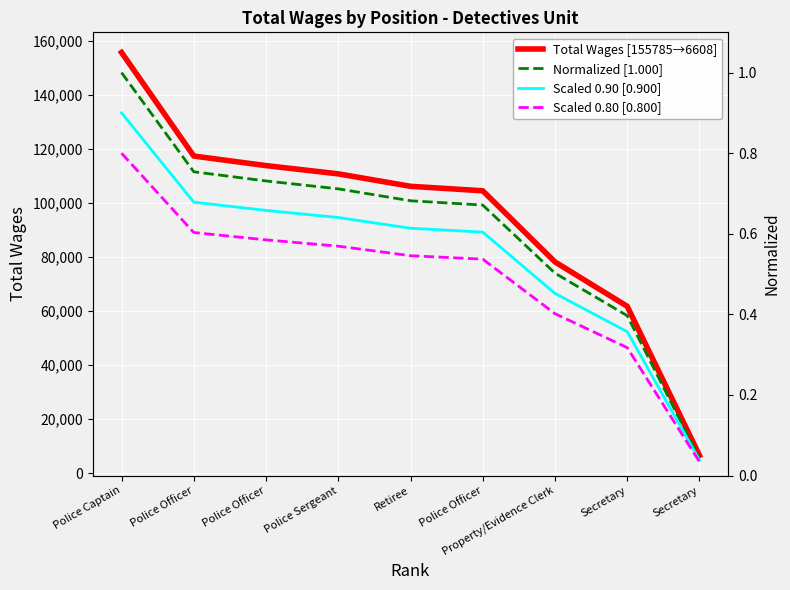

True or false: Scaled 0.80 [0.800] has a value of 0.5 at Retiree.

True